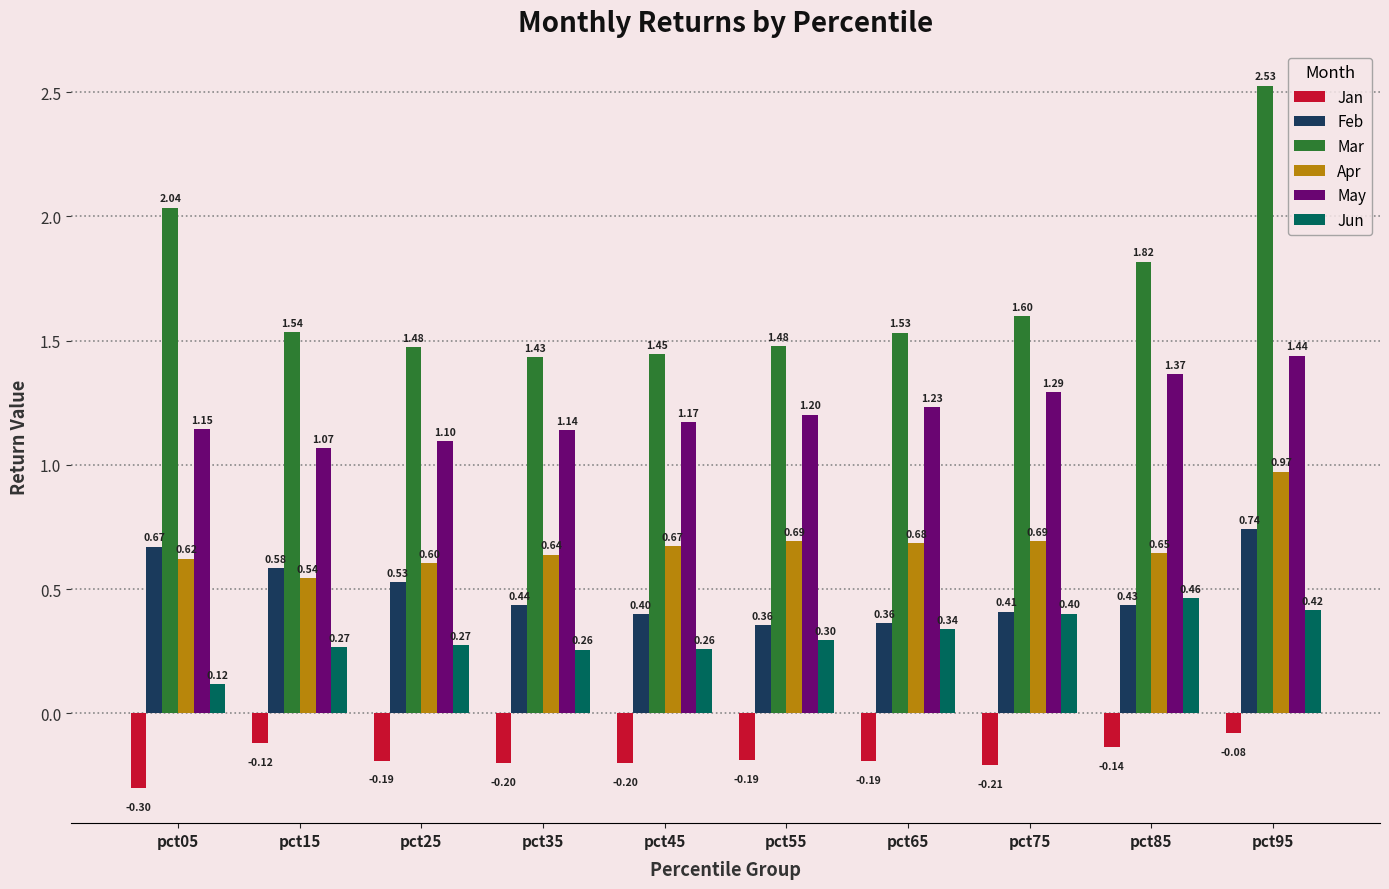

Which series has the largest range (max minus min)?

Mar